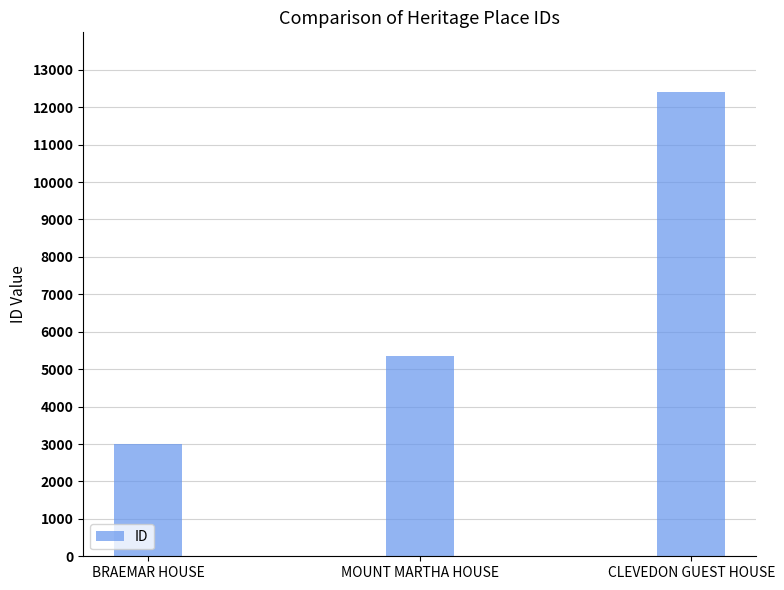

What is the change in value from MOUNT MARTHA HOUSE to CLEVEDON GUEST HOUSE?

+7040